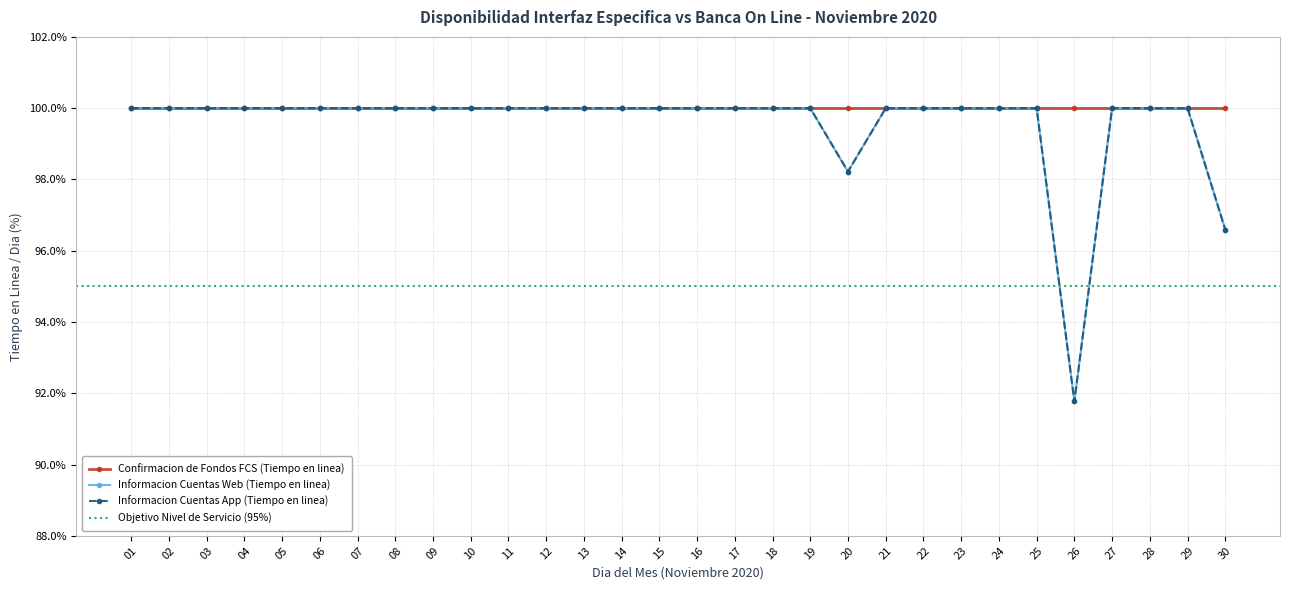

Is this an area chart (filled region under the line)?

No